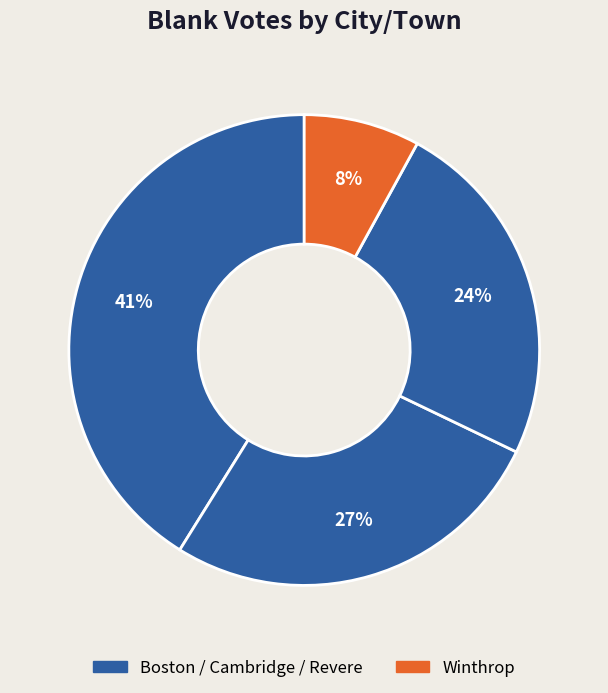

Rank the categories by value from lowest to highest.

Winthrop, Revere, Cambridge, Boston